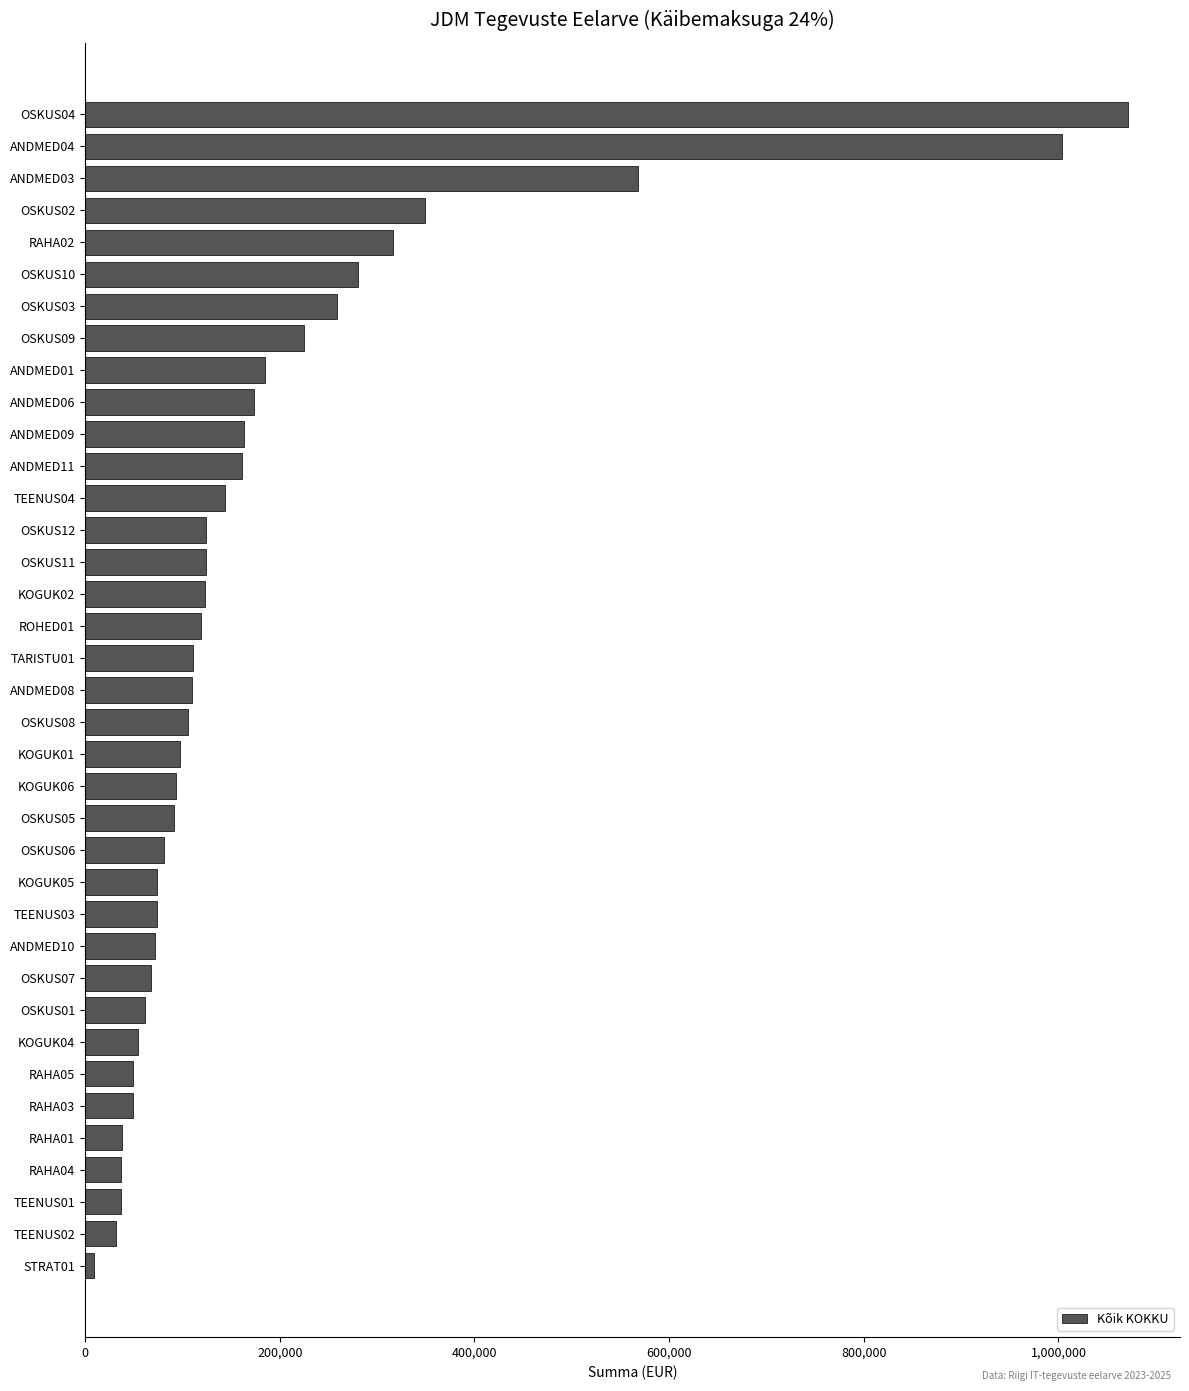

What is the difference between the second highest and minimum values?

995311